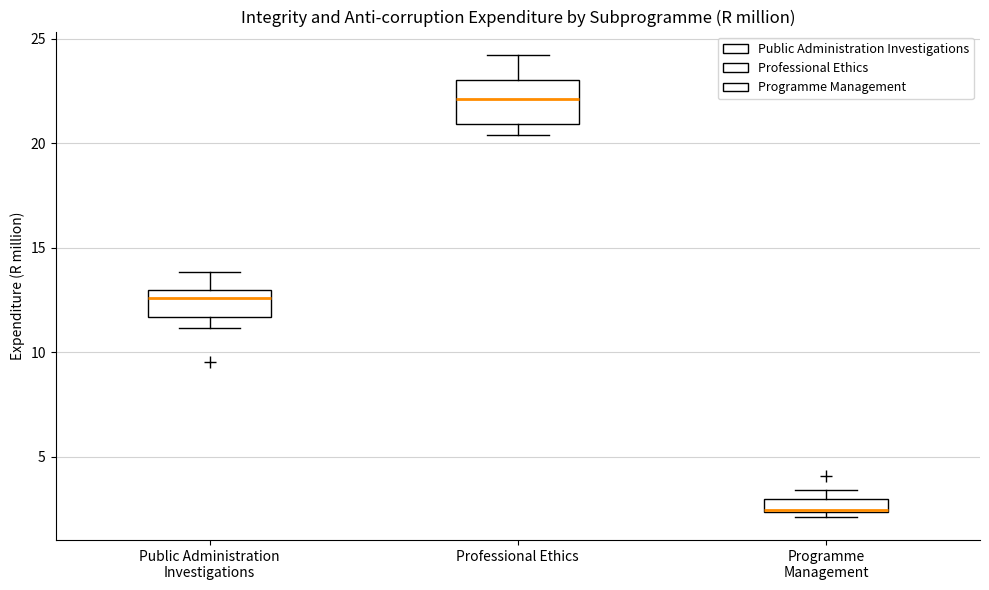

Where is the lower edge of the box for Public Administration Investigations on the y-axis? The values are not printed on the chart, so give them approximately, as read against the axis.

11.5